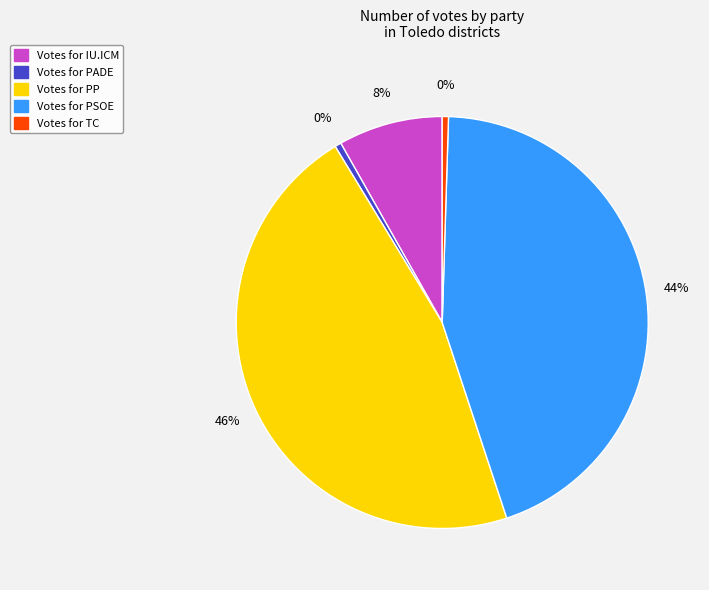

How many segments does this pie chart have?

5